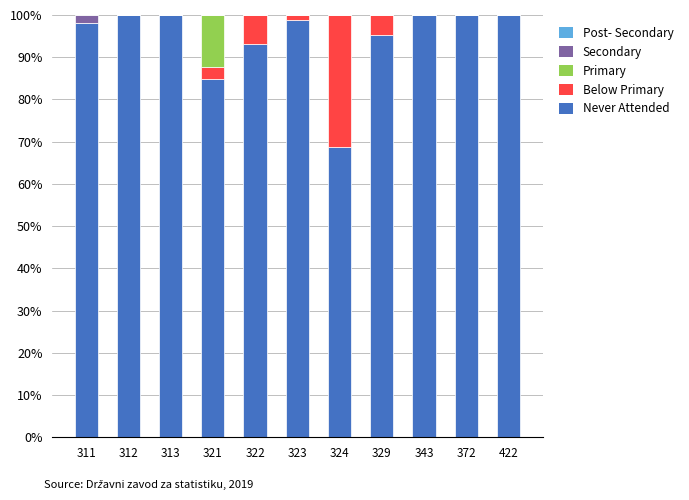

What is the highest value of the Never Attended series?

100.0